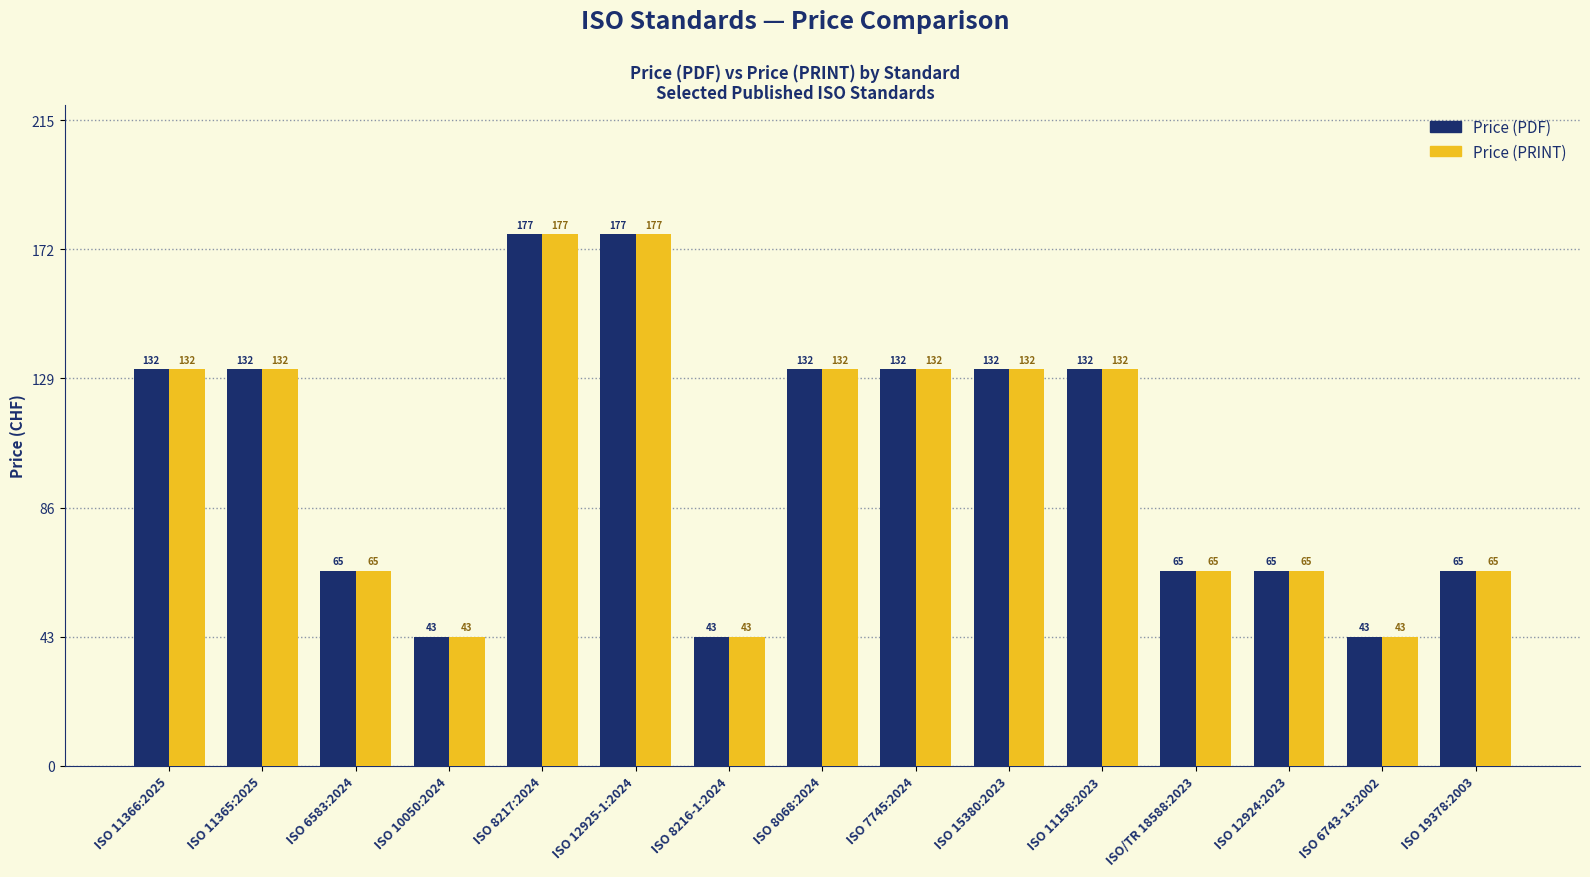

Count the Price (PRINT) values in the range 65 to 132.

10